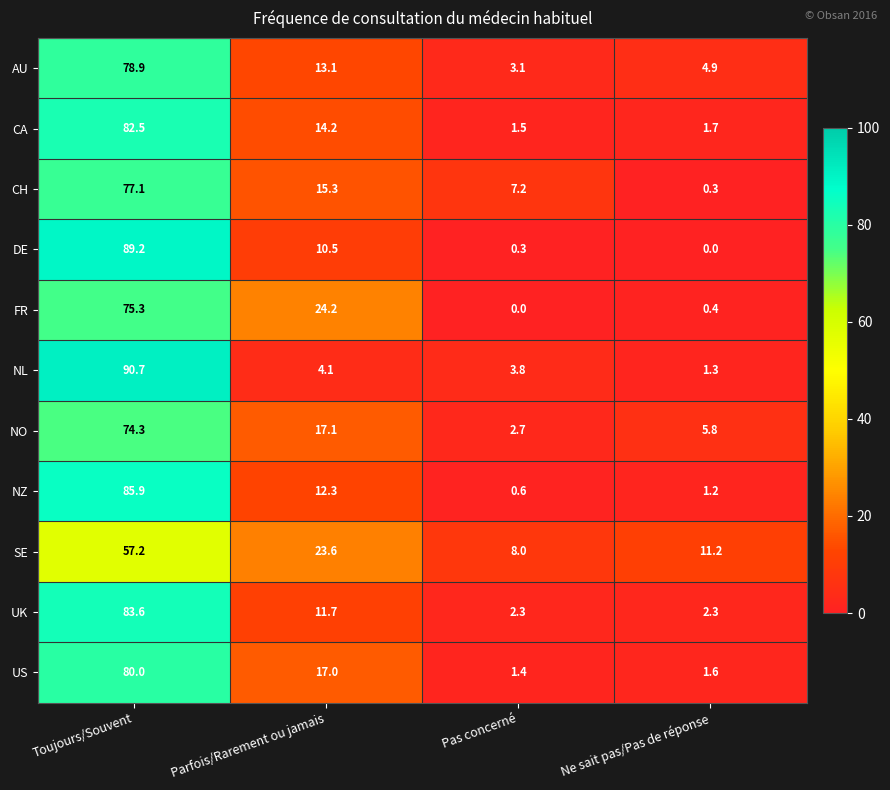

True or false: CA has a value of 3.0 at Ne sait pas/Pas de réponse.

False